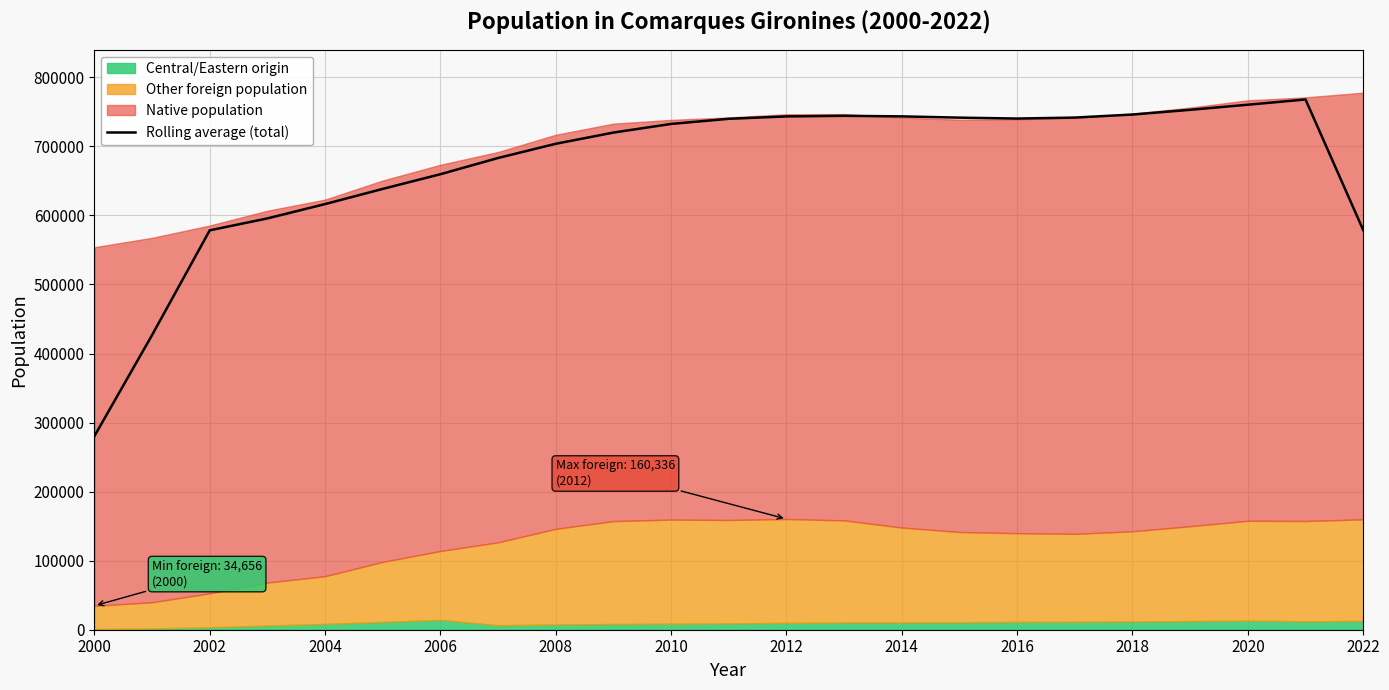

What is the maximum value for Rolling average (total)?

767907.5